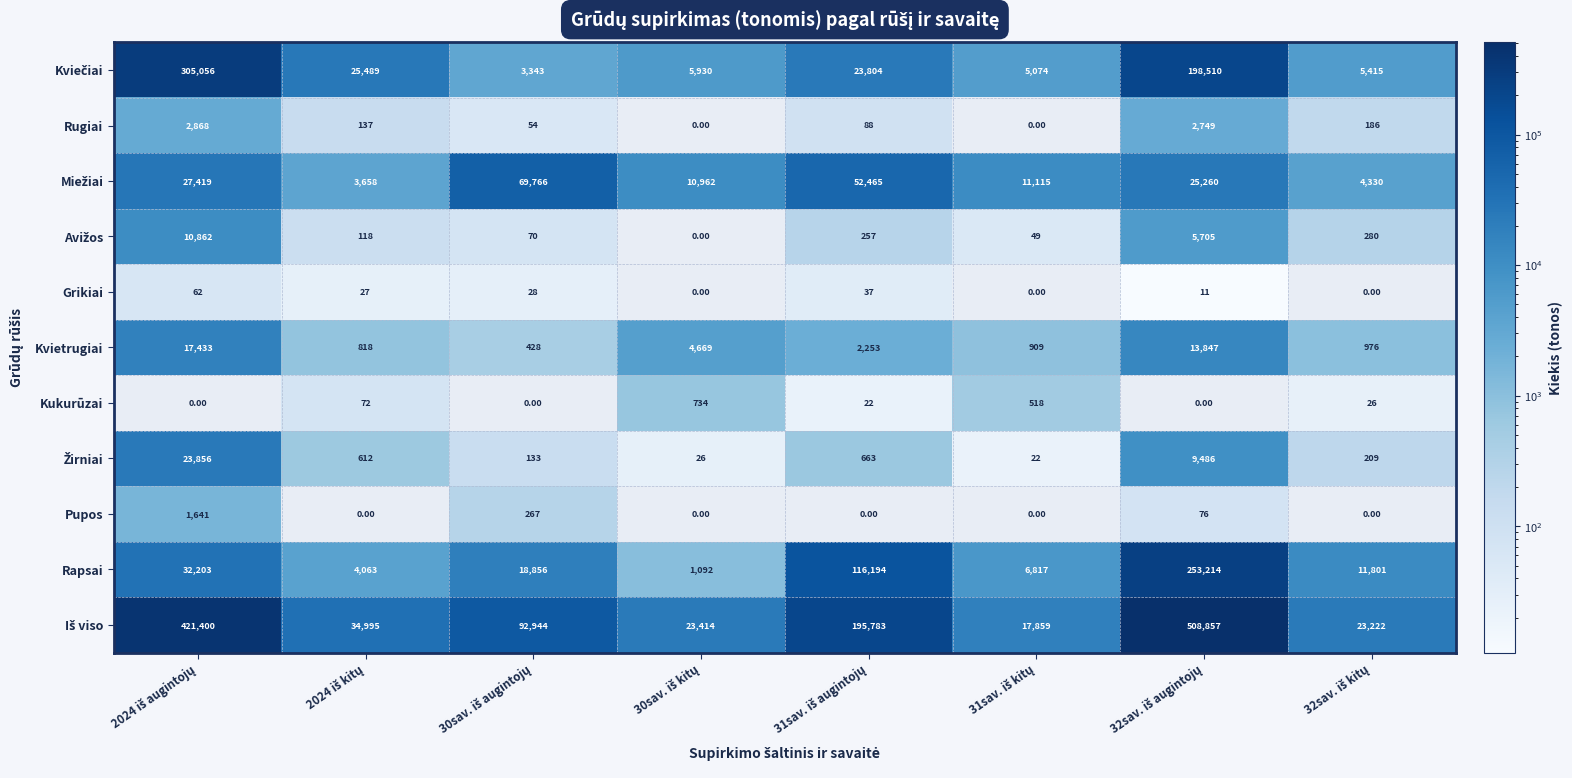

What is the difference between the maximum and minimum values in the Pupos series?

1641